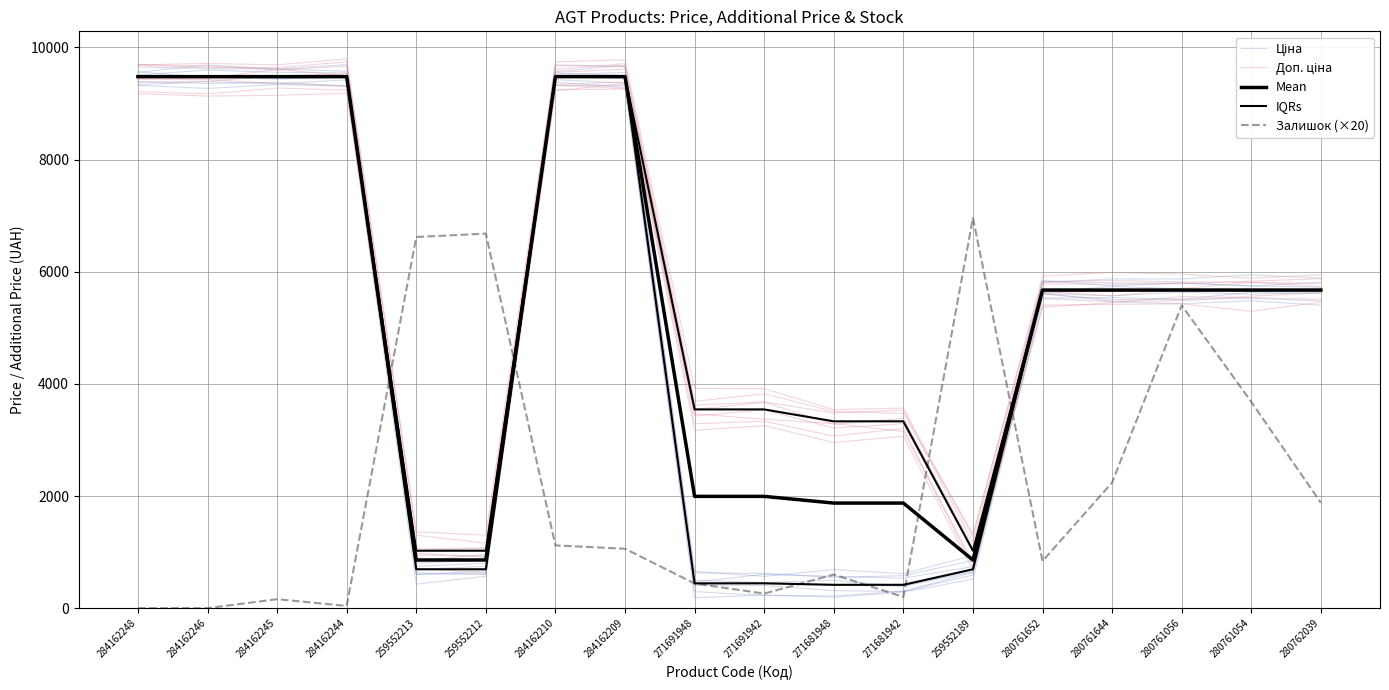

Which series has the largest range (max minus min)?

Ціна